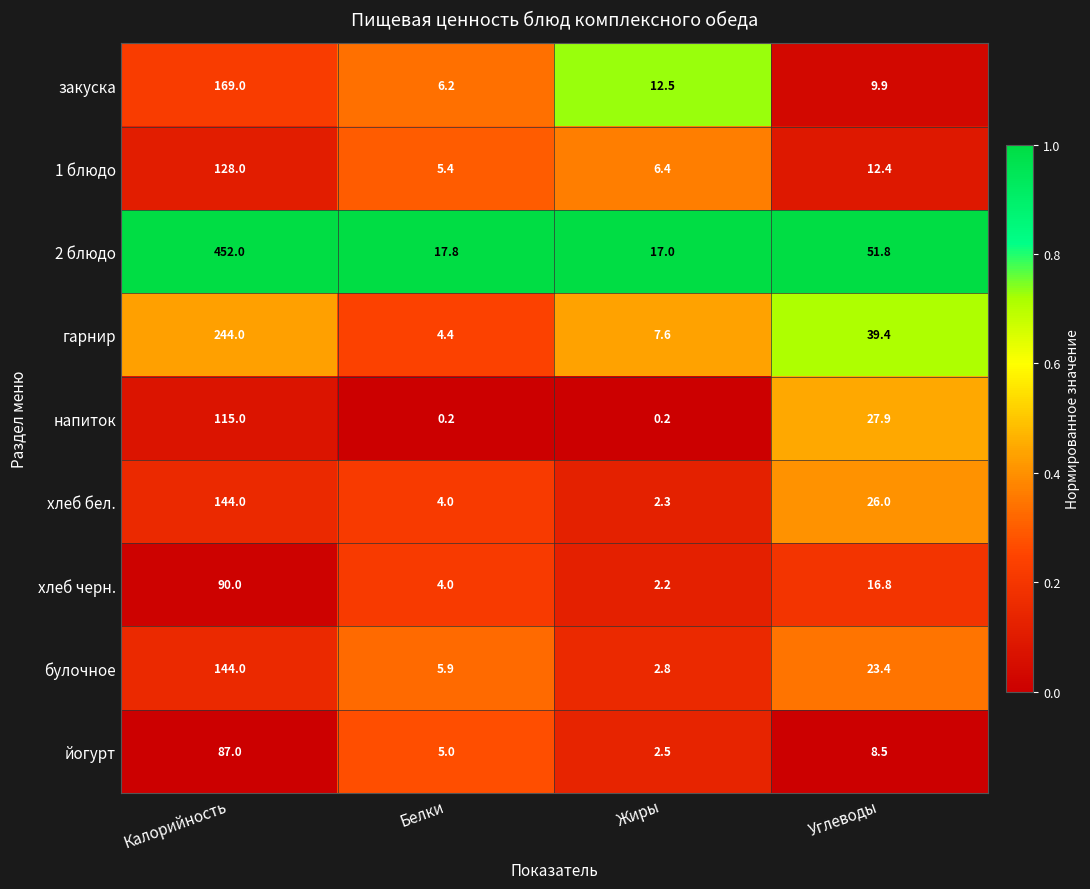

Is it true that йогурт equals 5.0 at Белки?

True